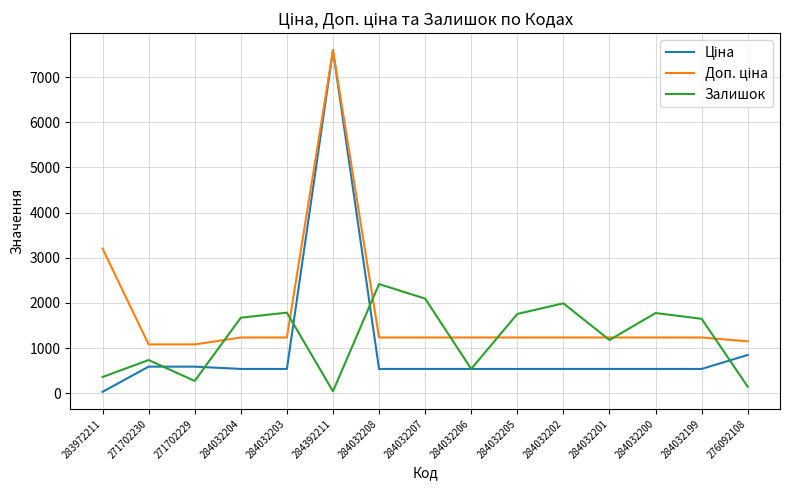

Between 284032208 and 276092108, which series saw the biggest shift?

Залишок